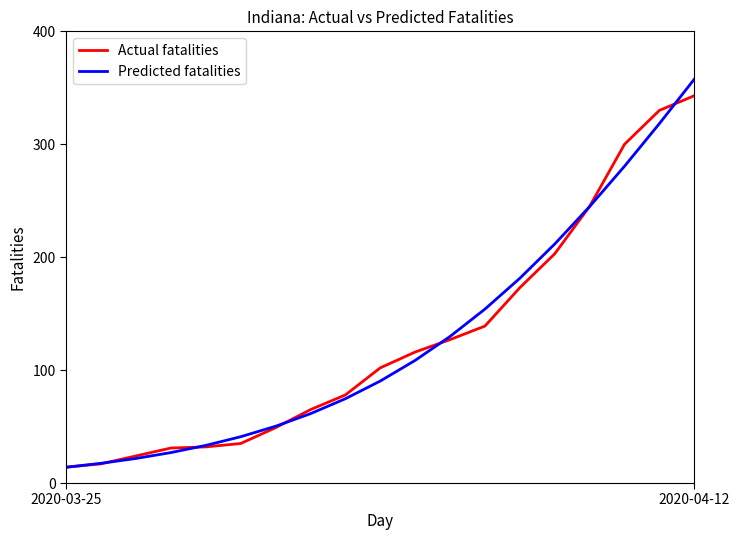

What is the highest value of the Predicted fatalities series?

357.7